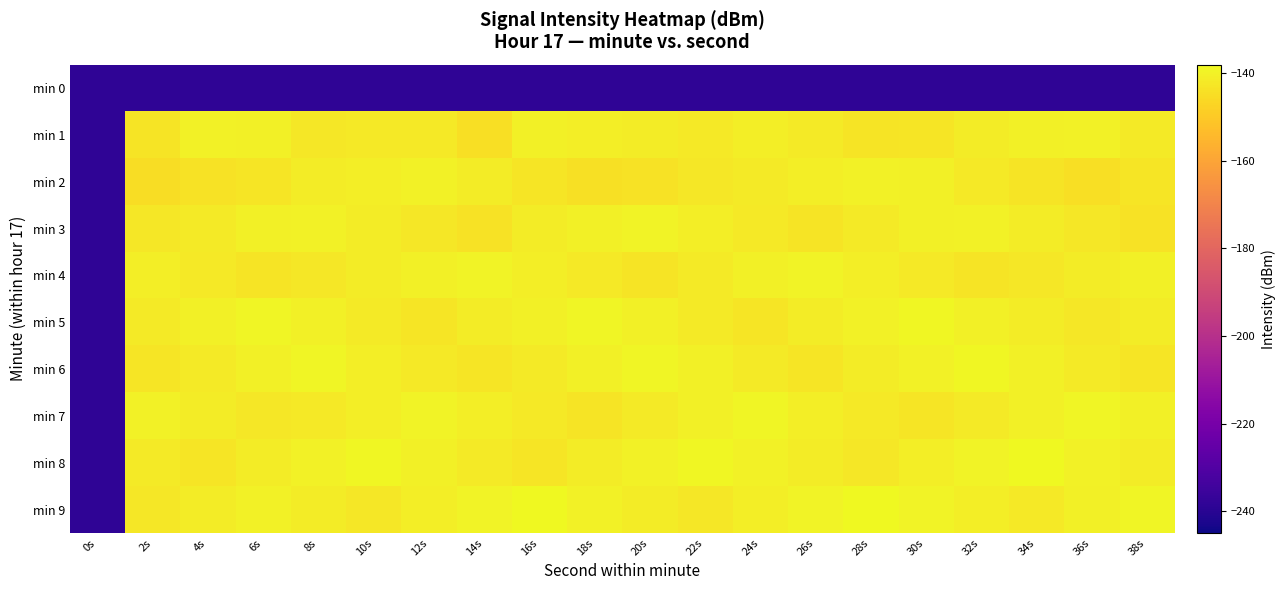

What is the difference between the highest and lowest values at 18s?

99.5